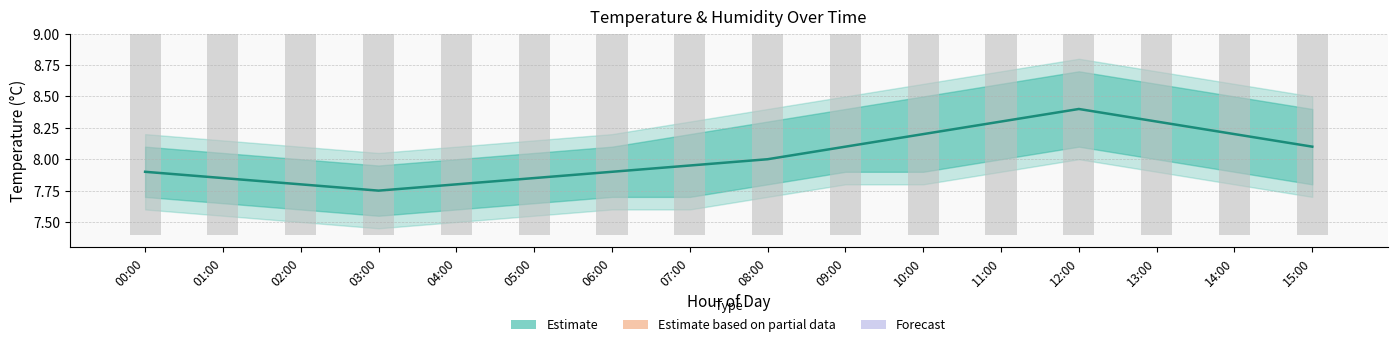

Rank the categories by humidity value from lowest to highest.

00:00, 01:00, 02:00, 03:00, 04:00, 05:00, 06:00, 07:00, 08:00, 09:00, 10:00, 11:00, 12:00, 13:00, 14:00, 15:00